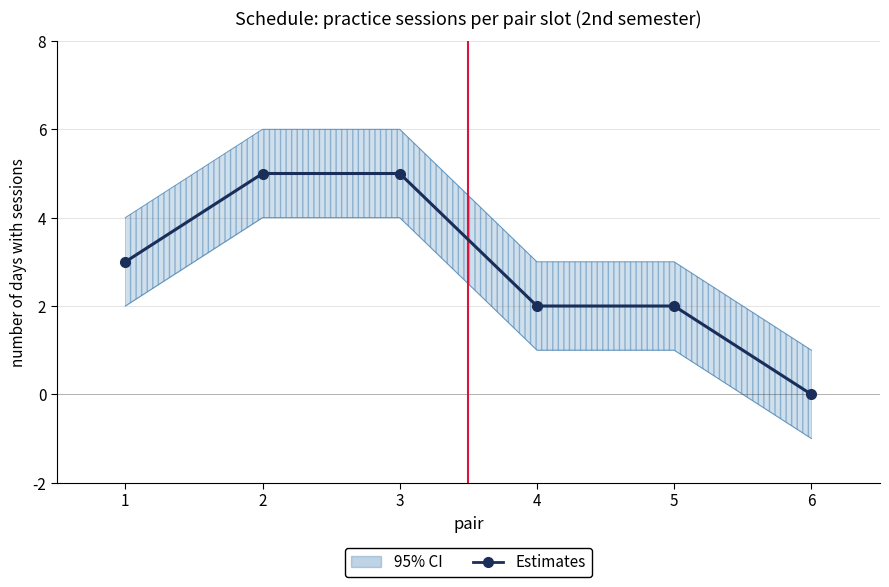

The value at 1 is 2. True or false?

False